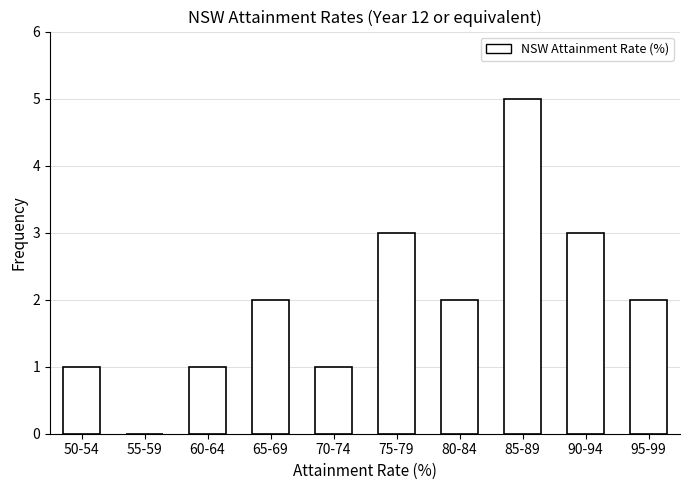

Reading right to left, list all the values displayed in this chart.

95-99=2	90-94=3	85-89=5	80-84=2	75-79=3	70-74=1	65-69=2	60-64=1	55-59=0	50-54=1